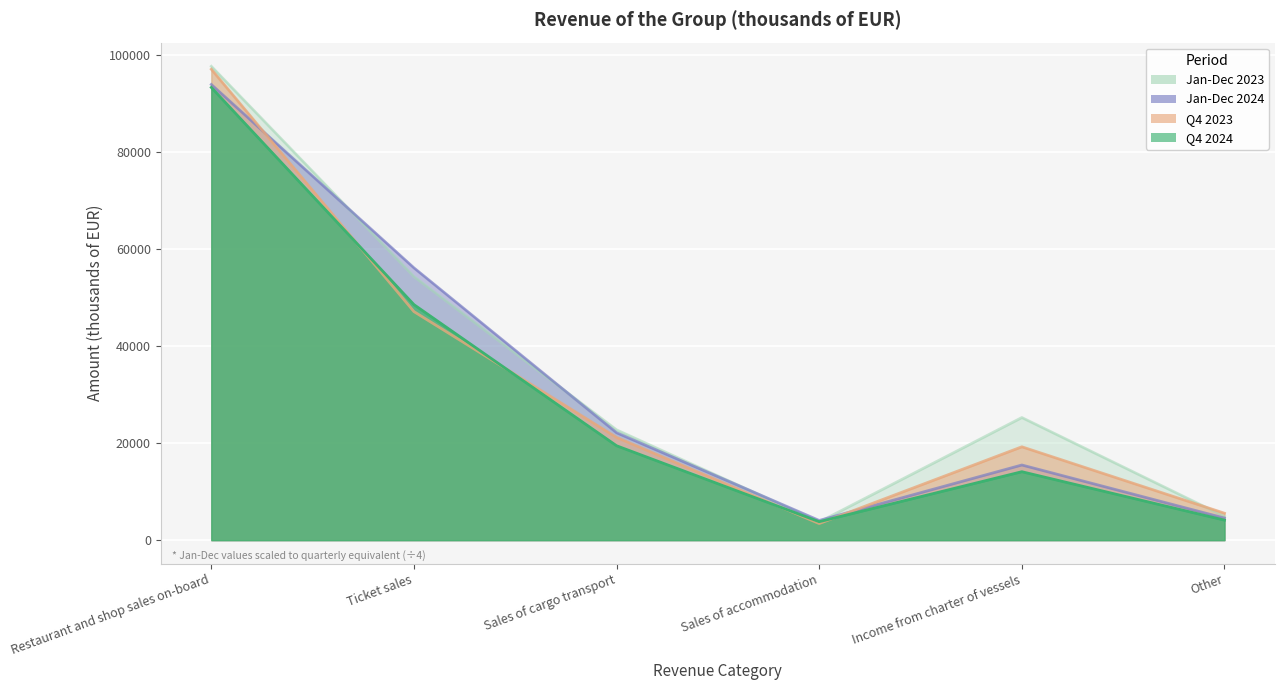

What is the label of the 4th point from the left?

Sales of accommodation